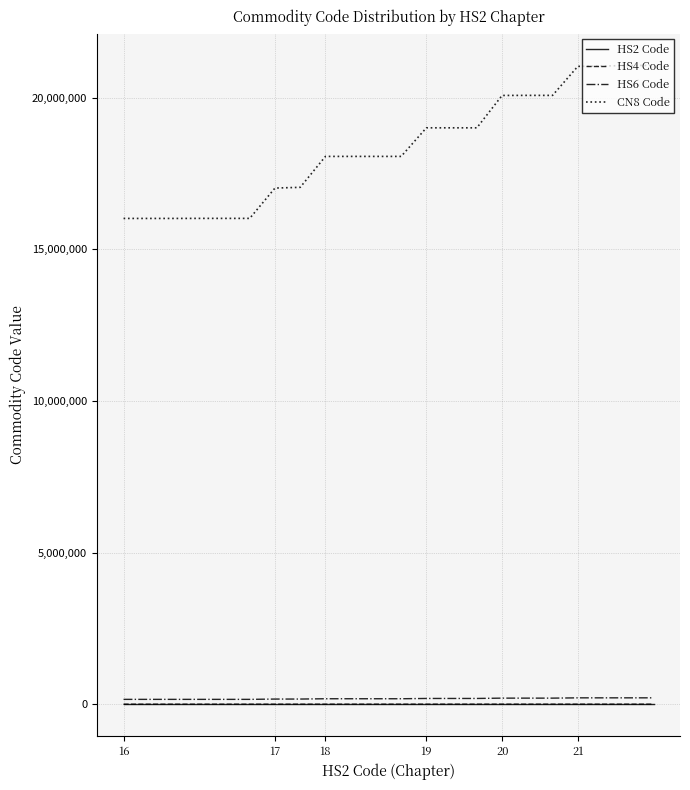

Is this an area chart (filled region under the line)?

No